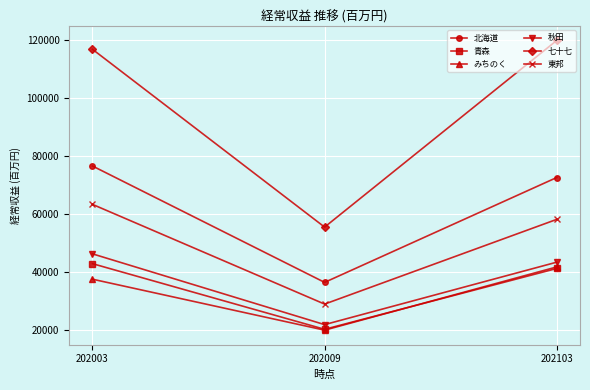

What is the value of the 東邦 point at the 3rd from the left?

58275